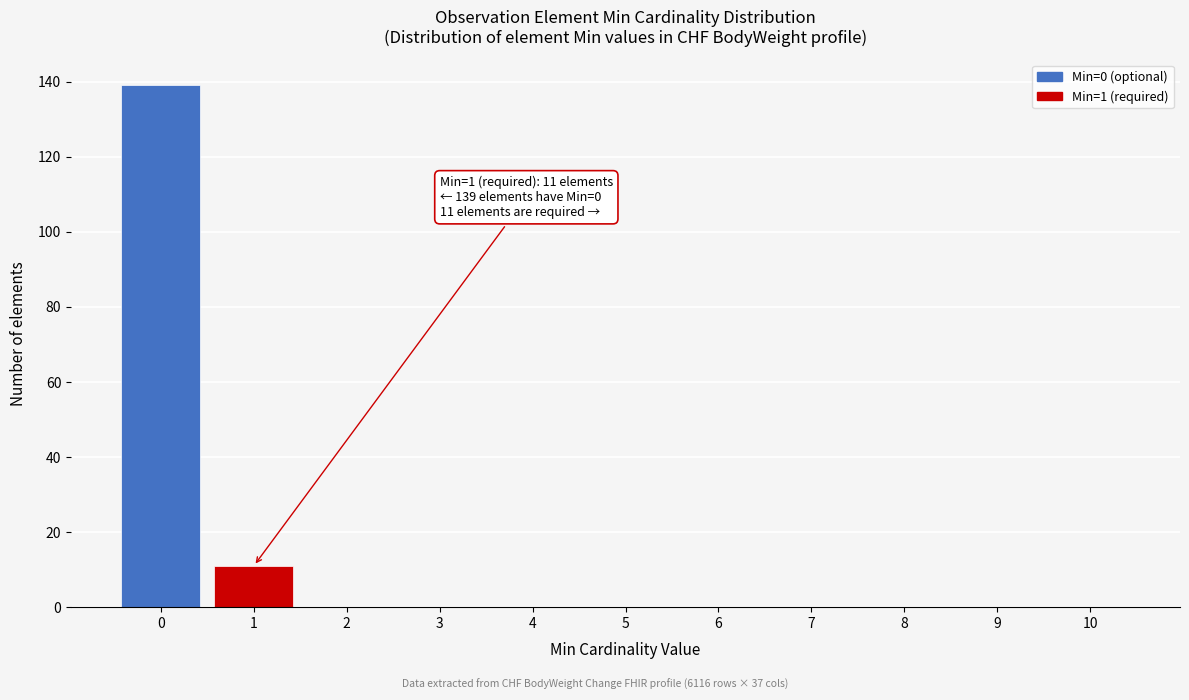

Reading left to right, list all the values displayed in this chart.

0=139	1=11	2=0	3=0	4=0	5=0	6=0	7=0	8=0	9=0	10=0